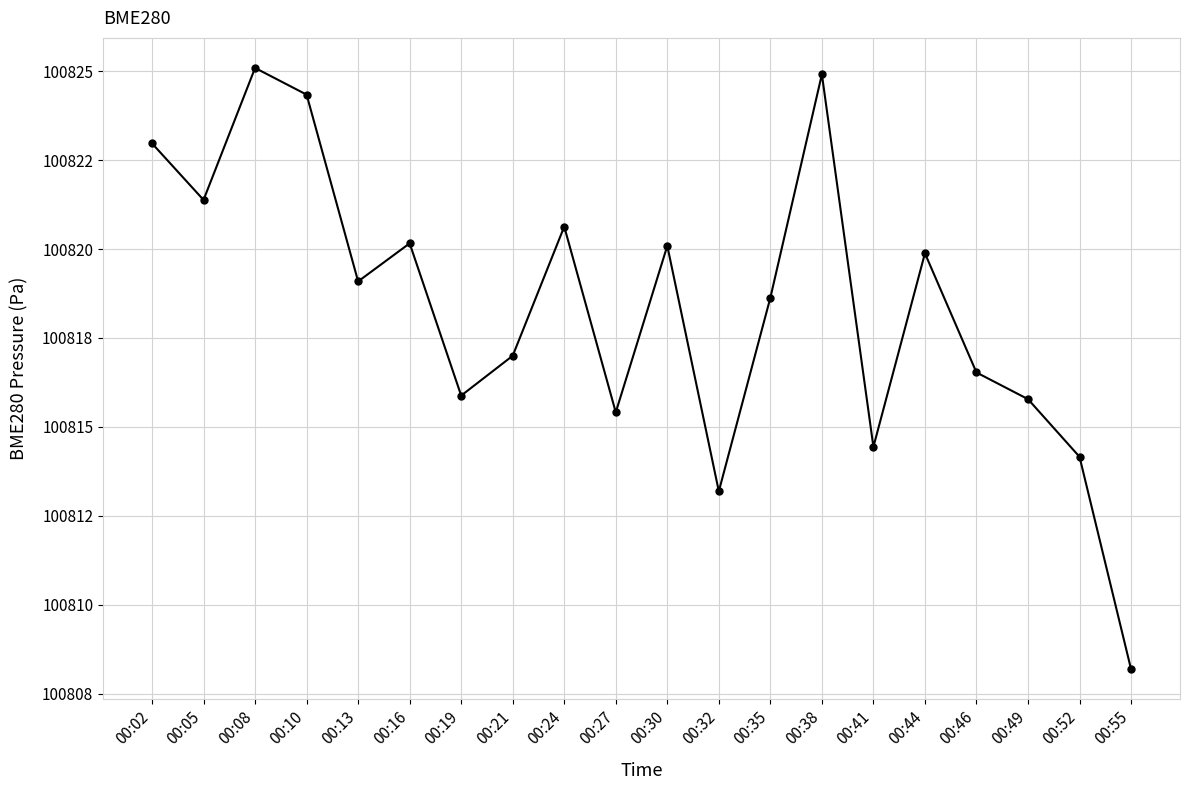

The chart shows a value of 38208.7 at 00:05. True or false?

False